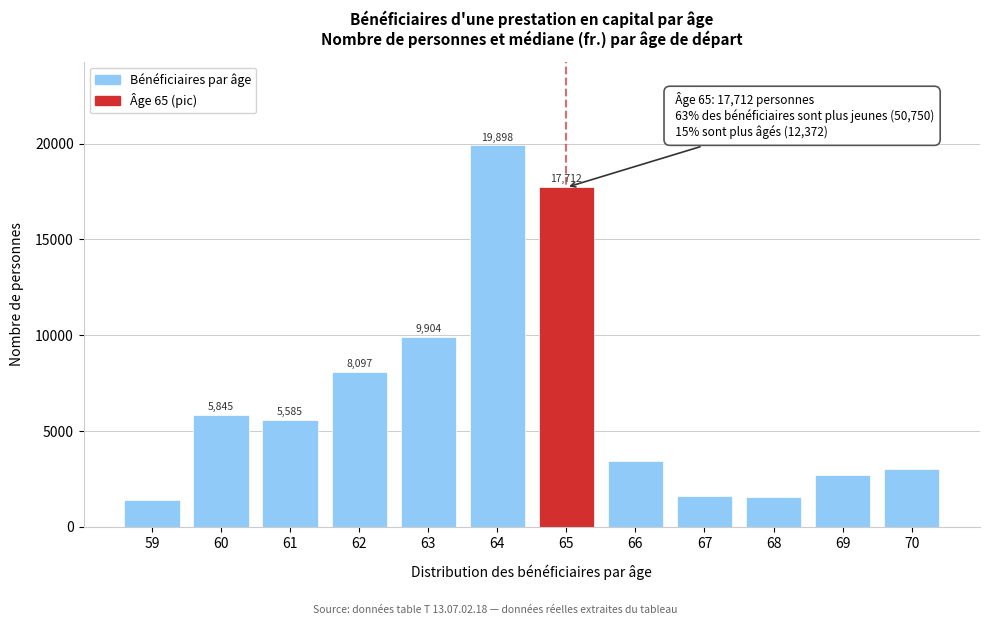

Reading left to right, what are all the values shown in this chart?

59=1421	60=5845	61=5585	62=8097	63=9904	64=19898	65=17712	66=3453	67=1627	68=1565	69=2709	70=3018